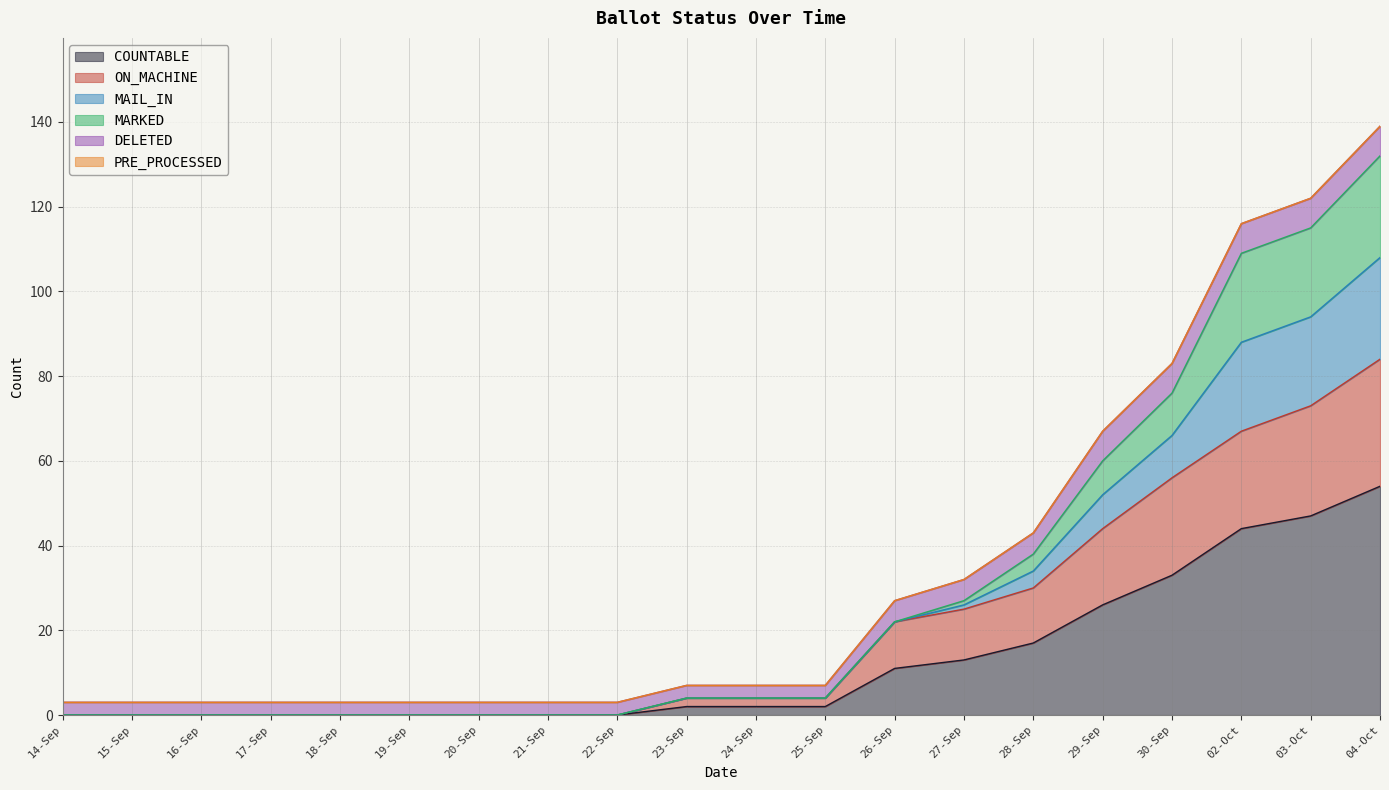

At which category is the sum across all series the highest?

04-Oct